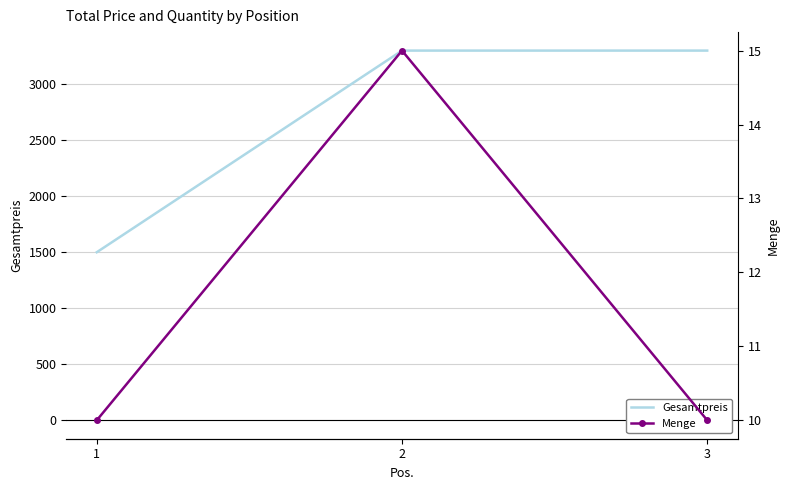

Is the value of Menge at 1 greater than the value of Gesamtpreis at 2?

No